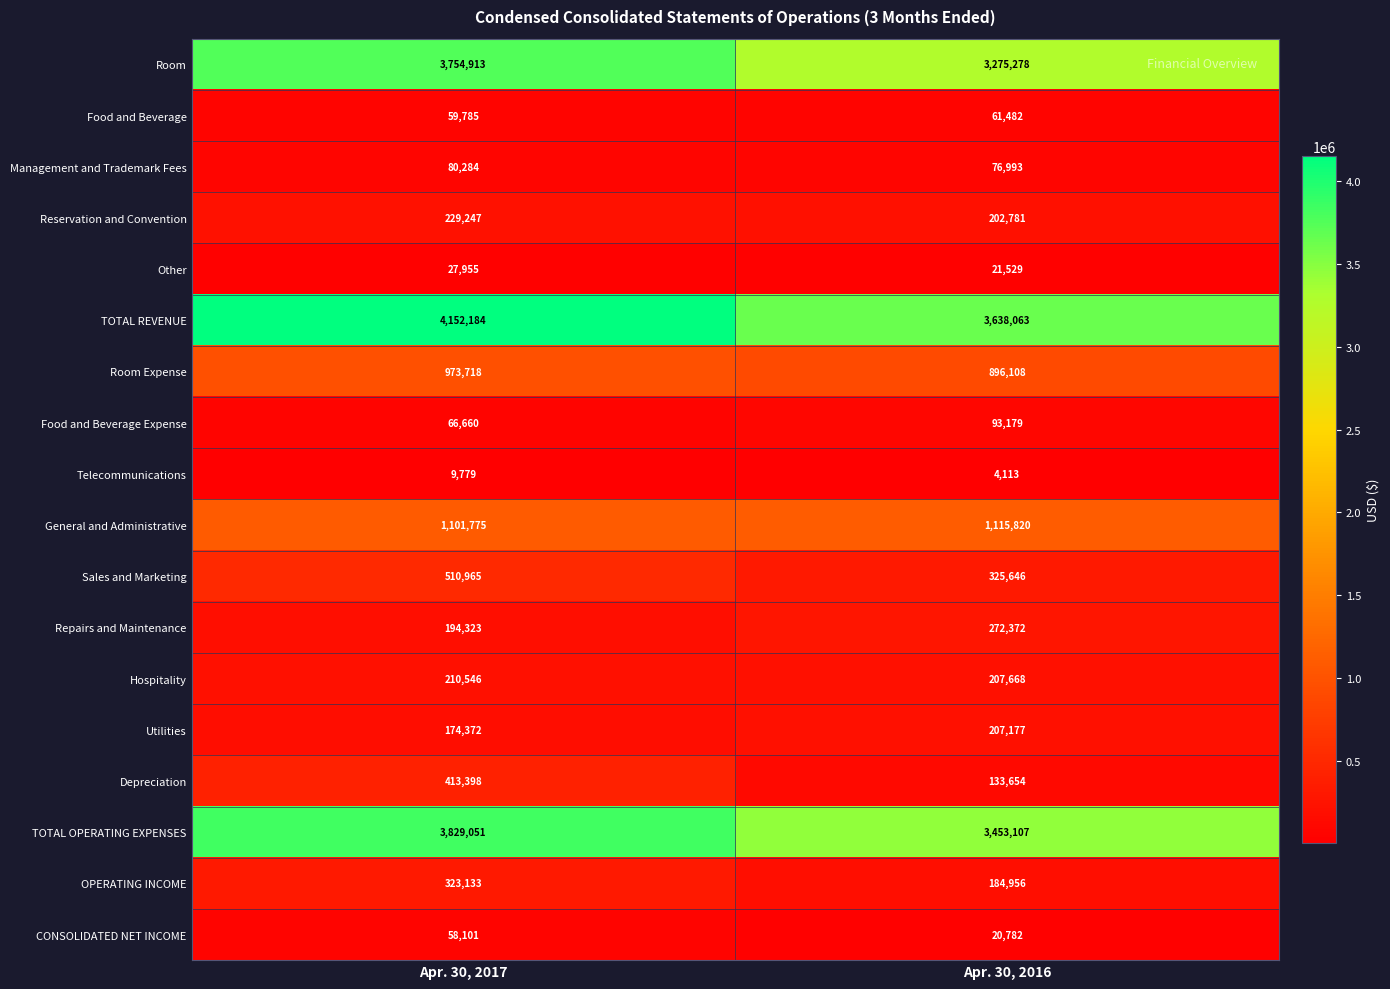

Which series changed the most between Apr. 30, 2017 and Apr. 30, 2016?

TOTAL REVENUE